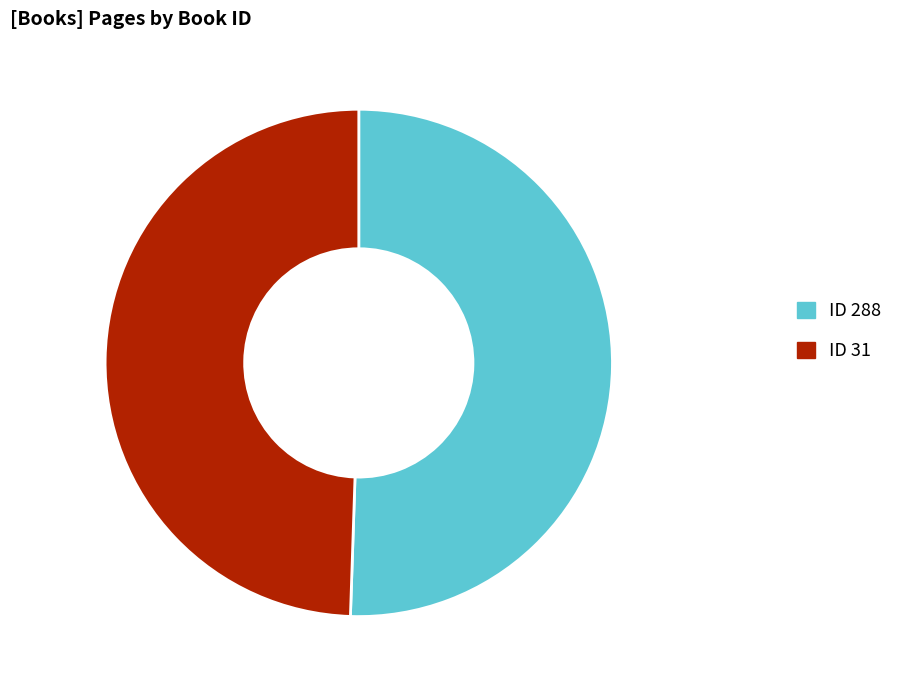

How many segments does this pie chart have?

2